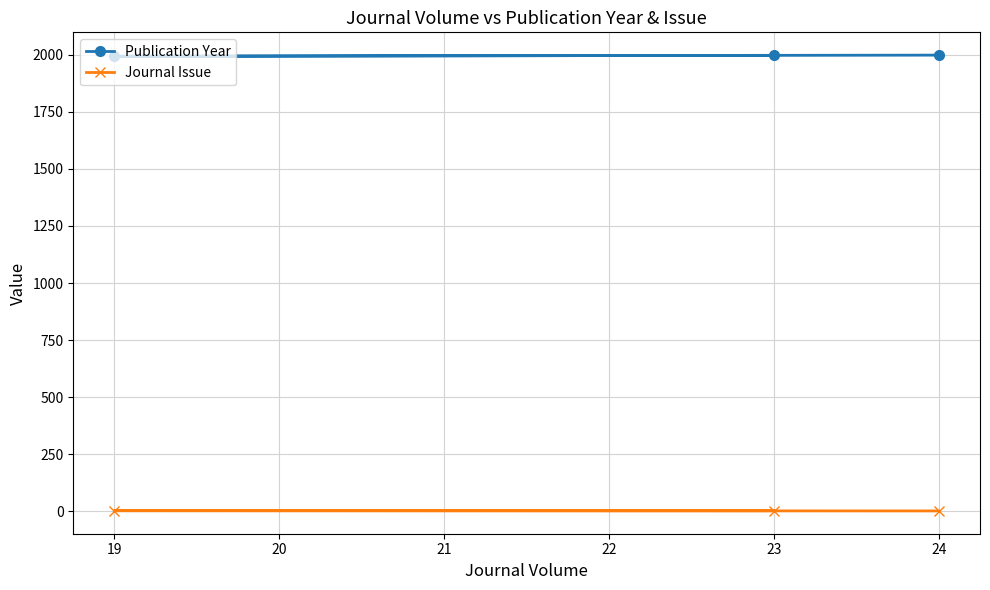

How many lines are shown in the chart?

2